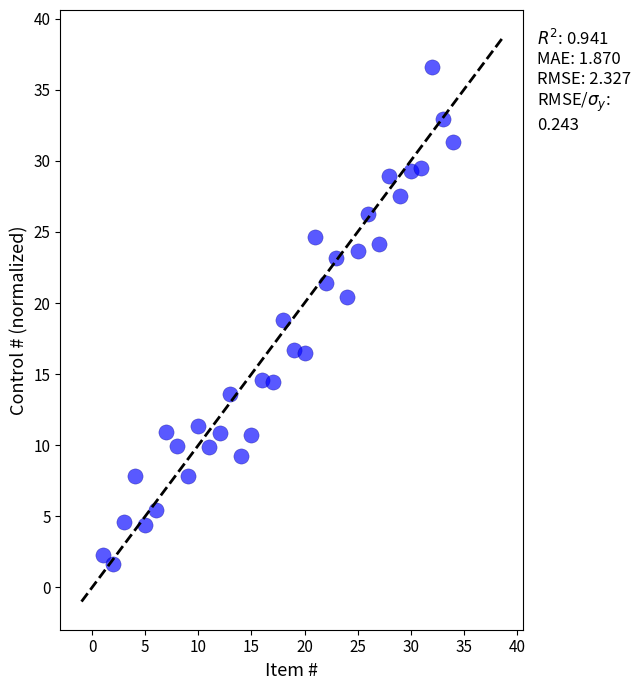

What is the range of X values (max minus min)?

33.0